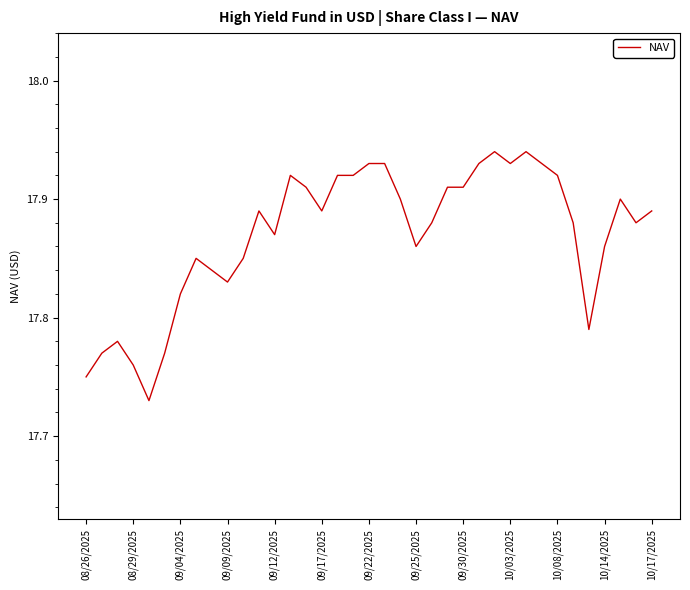

What is the ratio of the value at 09/30/2025 to the value at 10/03/2025?

1.0